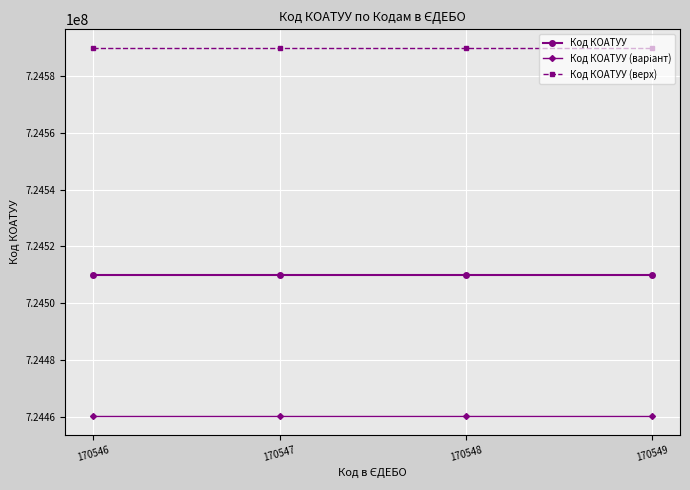

The value of Код КОАТУУ at 170549 is 724510100. True or false?

True